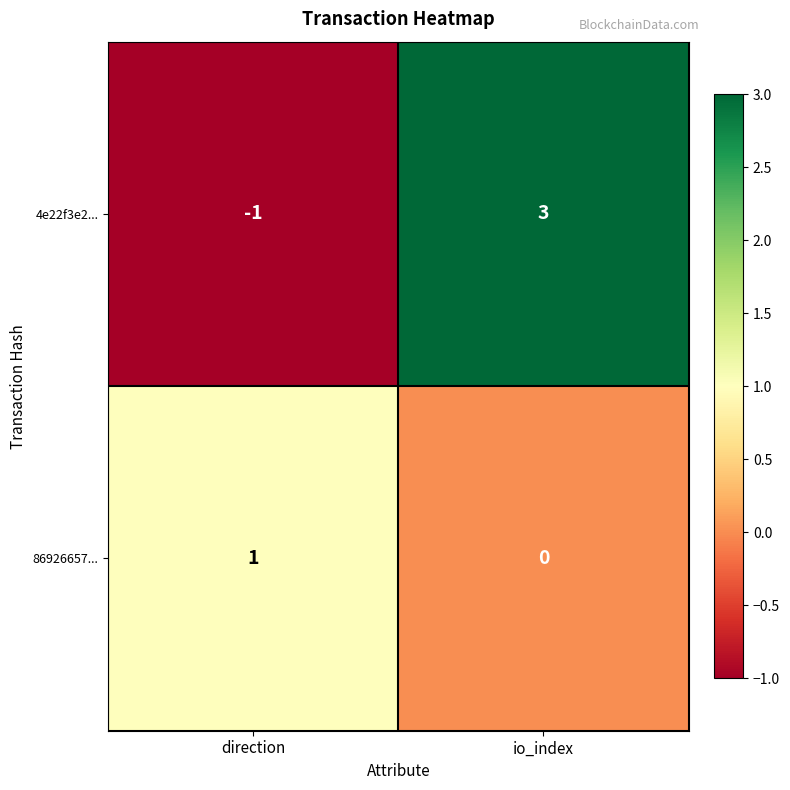

Where is 86926657... nearest to the value 0?

io_index